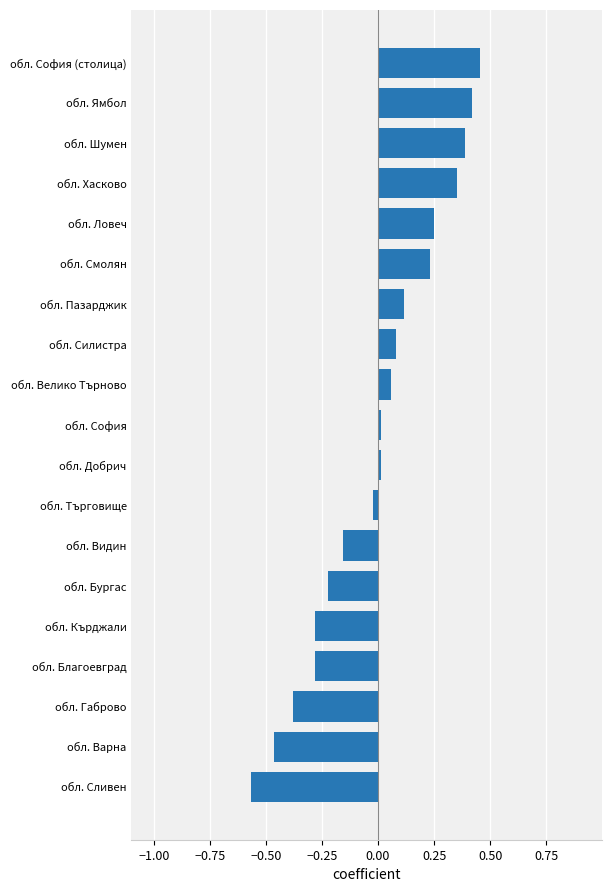

Which label corresponds to the smallest value in the chart?

обл. Сливен